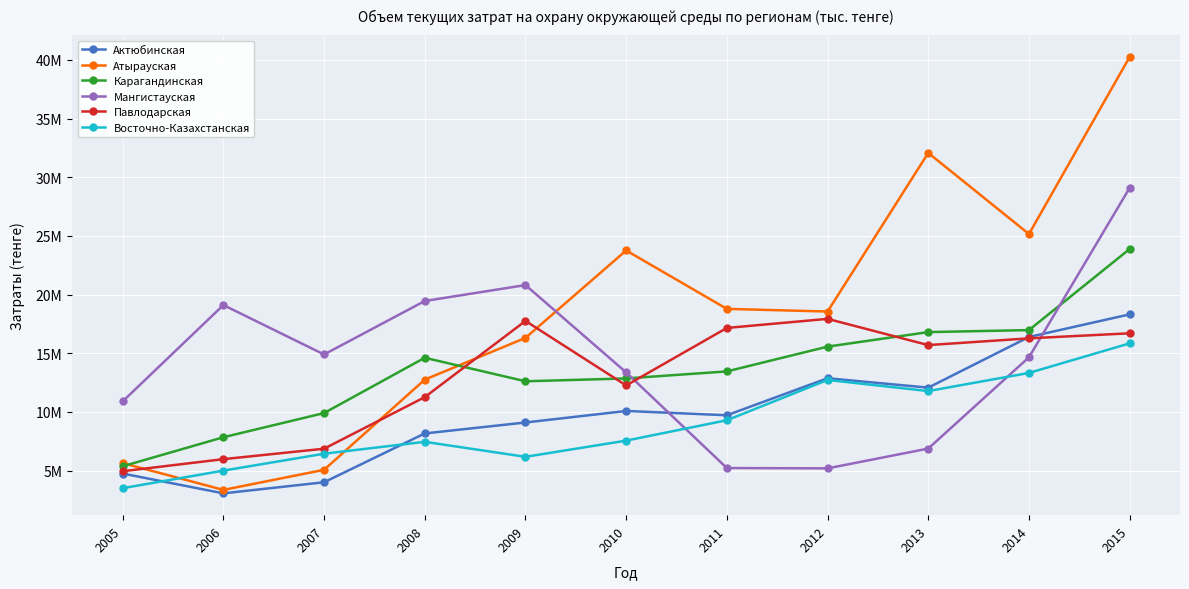

What are all the series names shown in the legend?

Актюбинская, Атырауская, Карагандинская, Мангистауская, Павлодарская, Восточно-Казахстанская